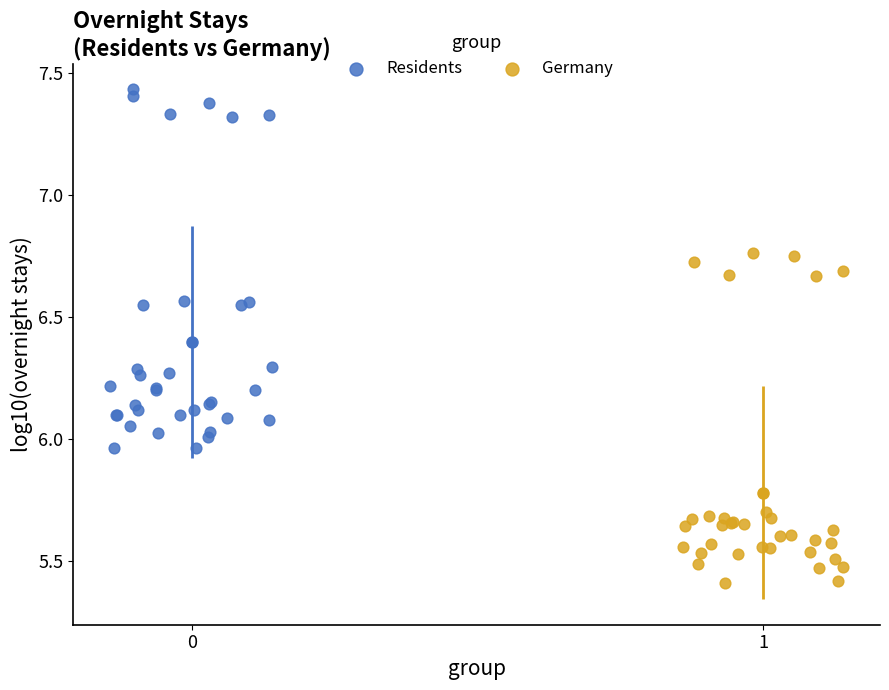

Which series has the widest spread of Y values?

Residents